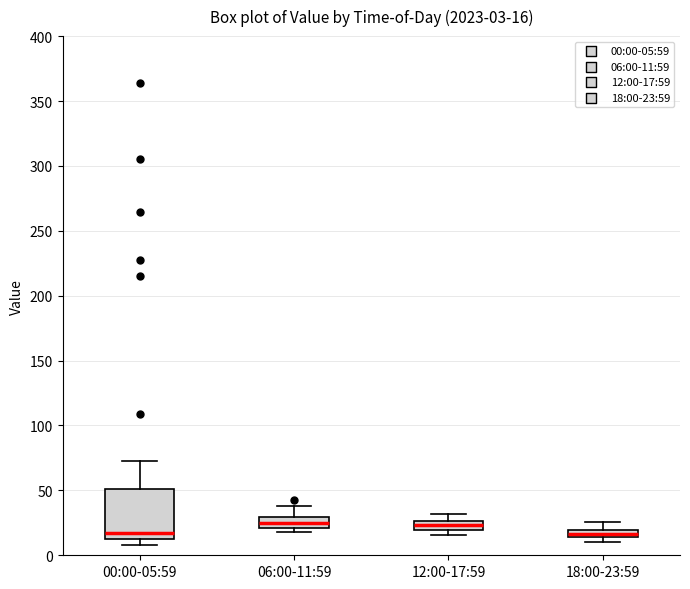

Which box is the tallest, from its lower edge to its upper edge?

00:00-05:59